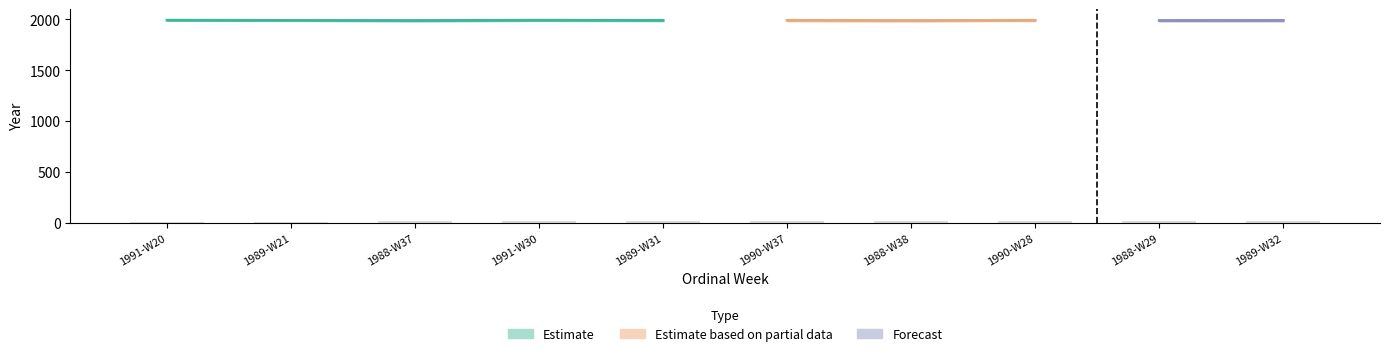

Does the chart contain stacked bars?

No